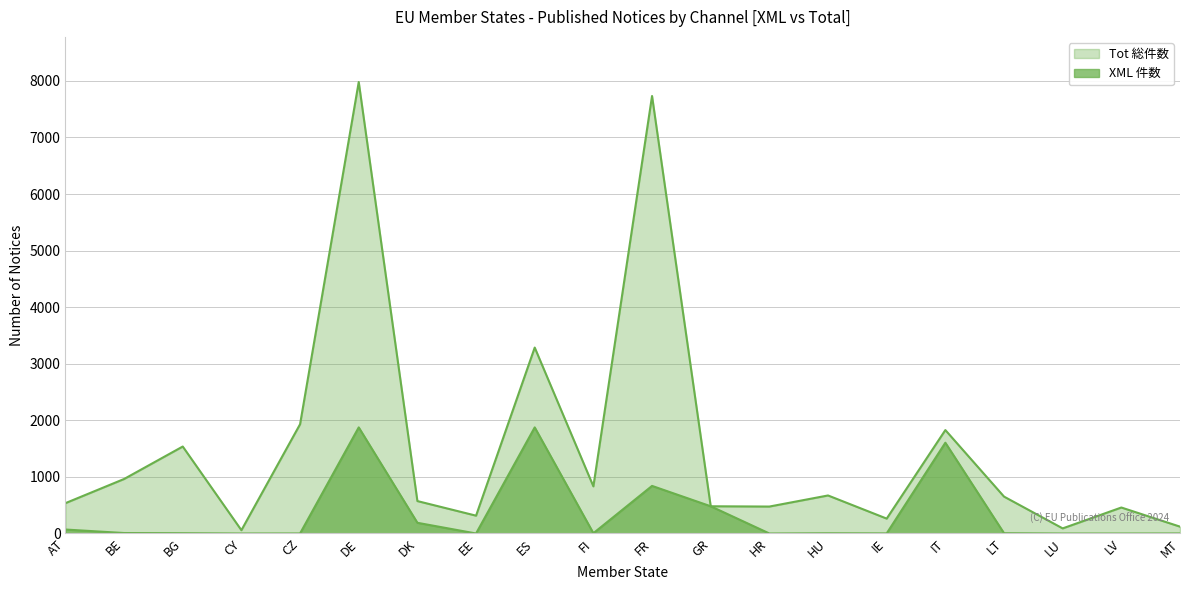

What is the average value of the Tot series?

1539